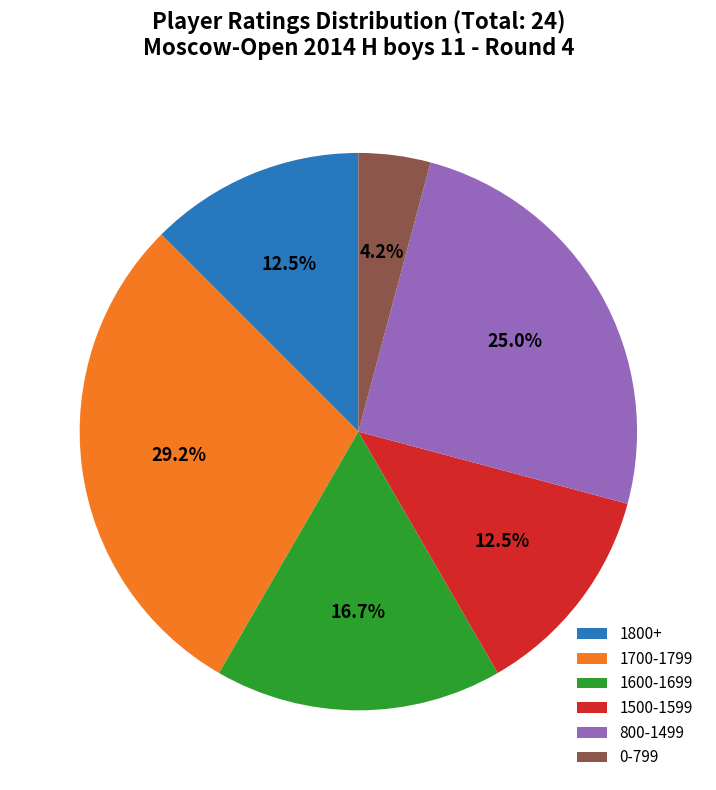

Which slice is the largest?

1700-1799